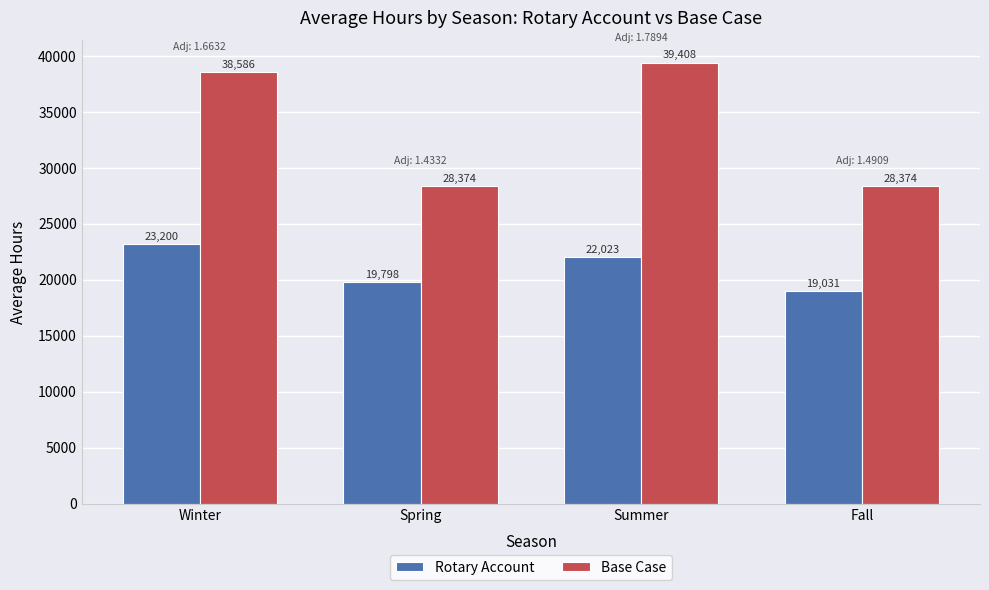

Which series has the largest total across all categories?

Base Case